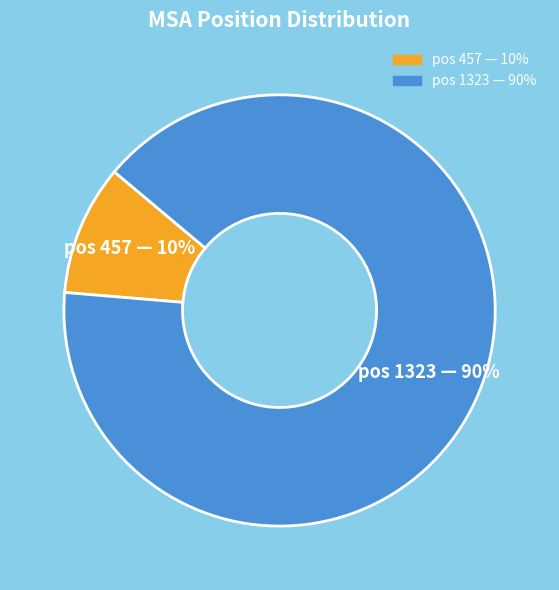

To the nearest percent, what is the difference between the largest and smallest slice percentages?

80%